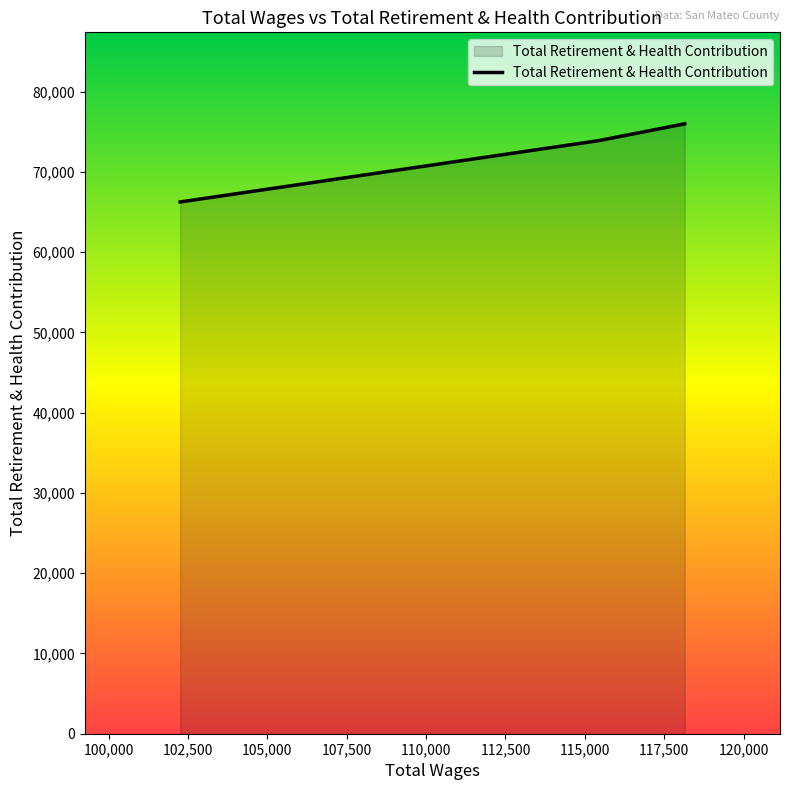

What is the smallest value displayed?

66259